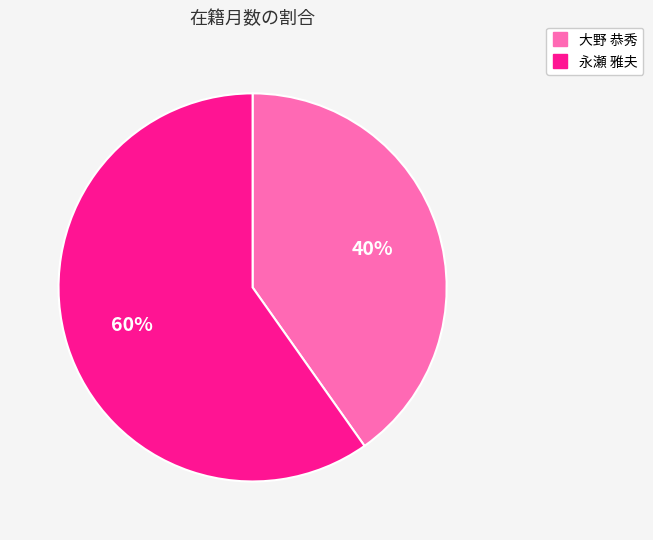

To the nearest percent, what is the difference between the largest and smallest slice percentages?

20%